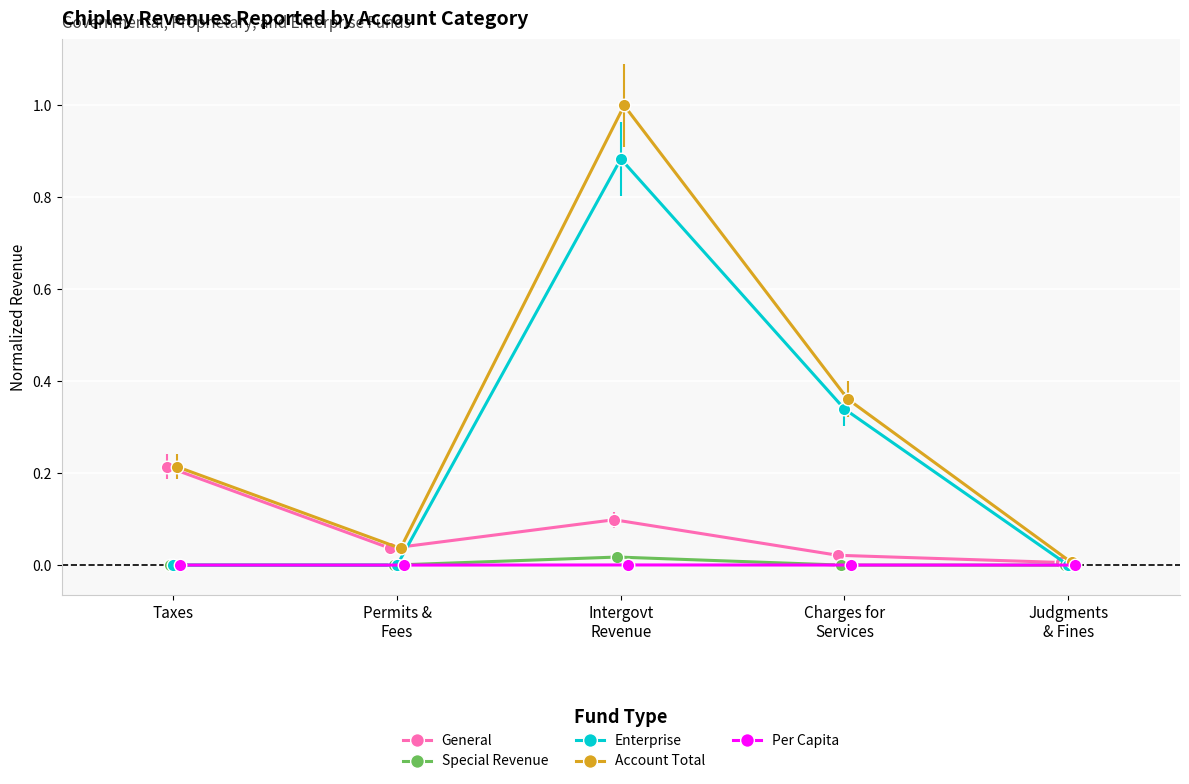

How many lines are shown in the chart?

5